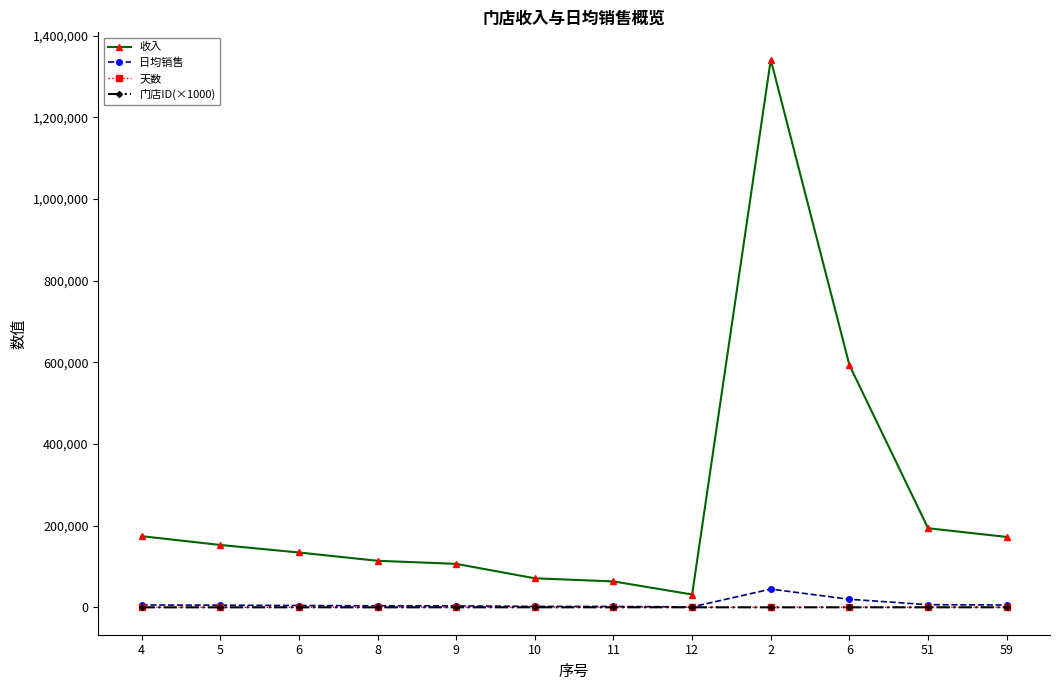

Count the number of data series in this chart.

4